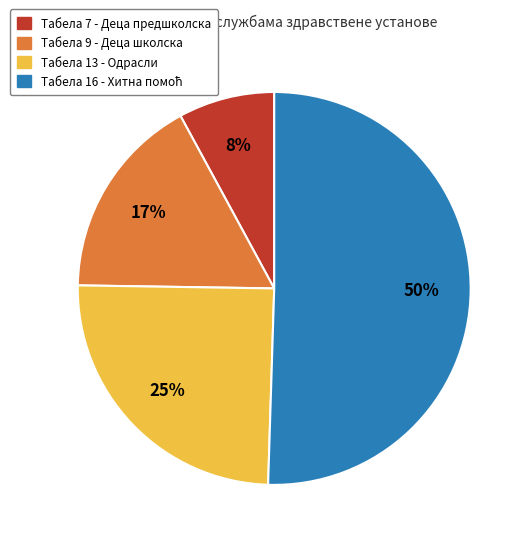

Which slice is the smallest?

Табела 7 - Деца предшколска